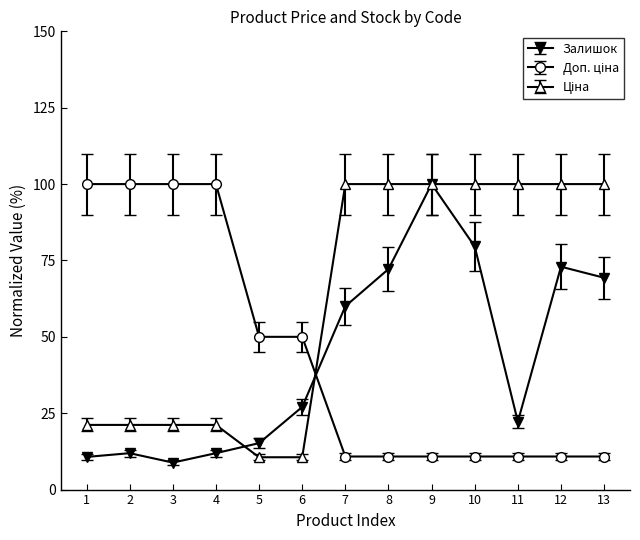

What is the difference between the highest and lowest values at 5?

39.4